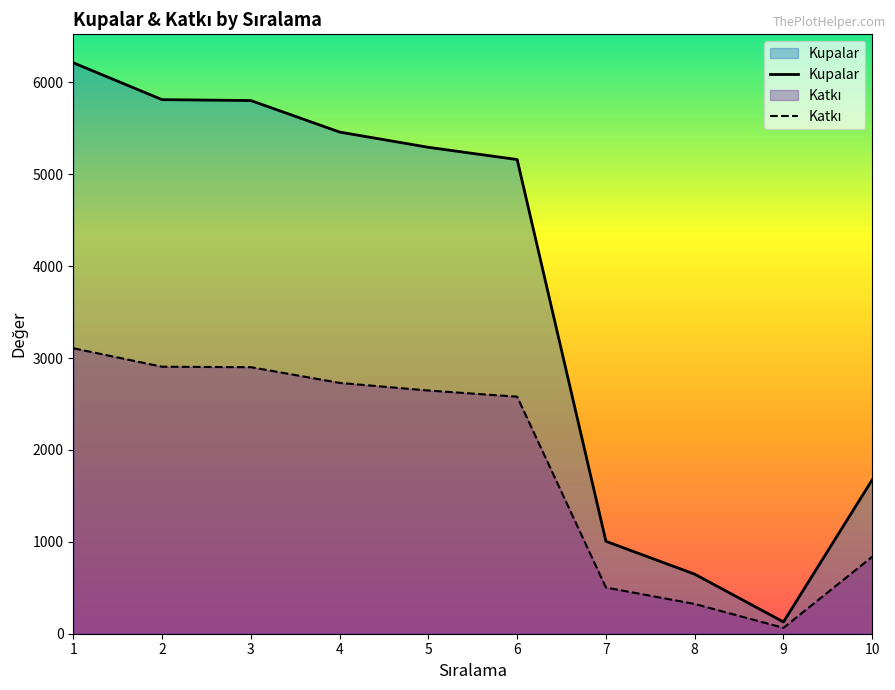

True or false: Kupalar has a value of 648 at 8.

True